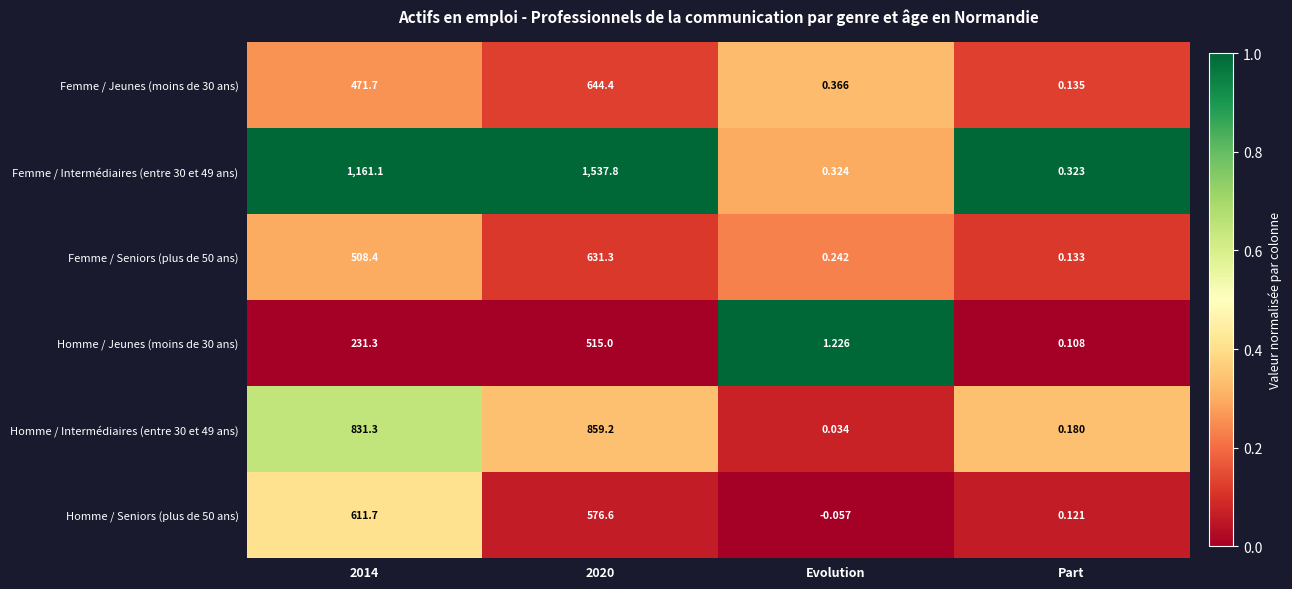

Which category has the lowest value in the Homme / Seniors (plus de 50 ans) series?

Evolution